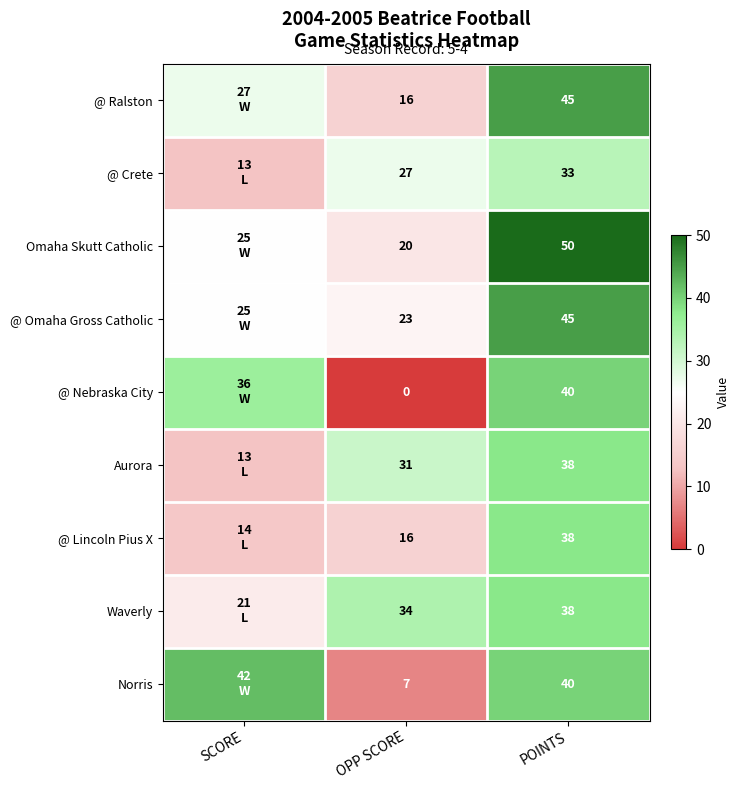

What is the sum of the @ Lincoln Pius X values at OPP SCORE and POINTS?

54